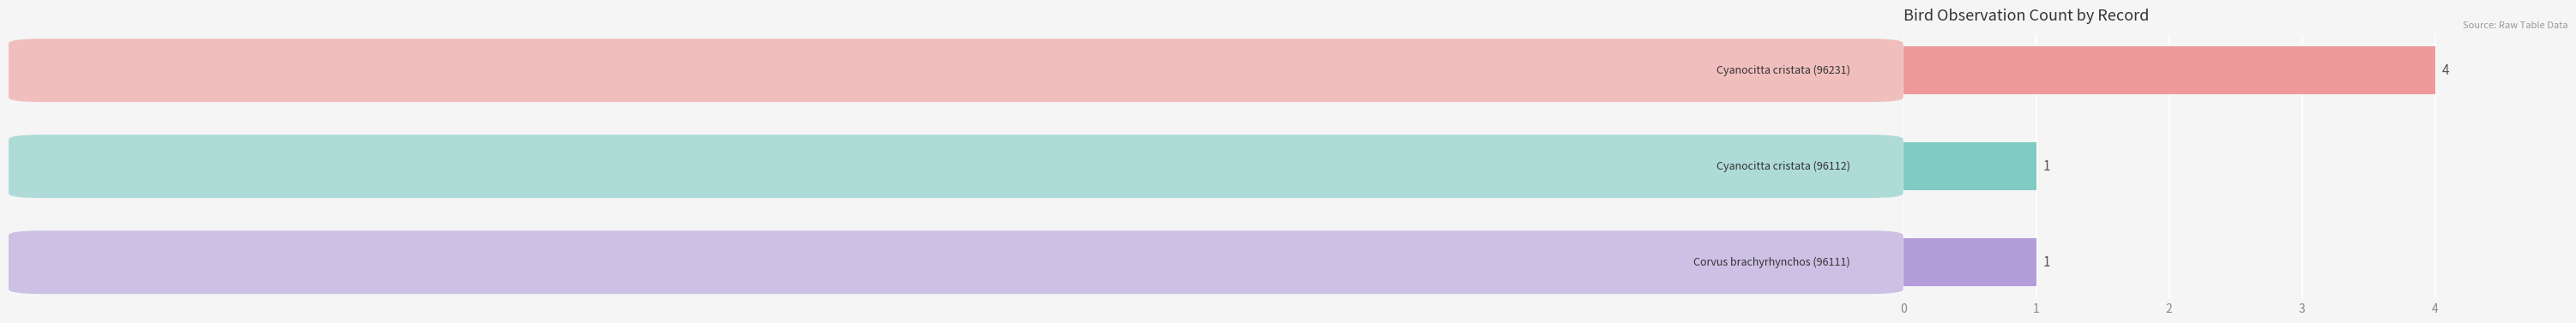

What is the sum of all values?

6